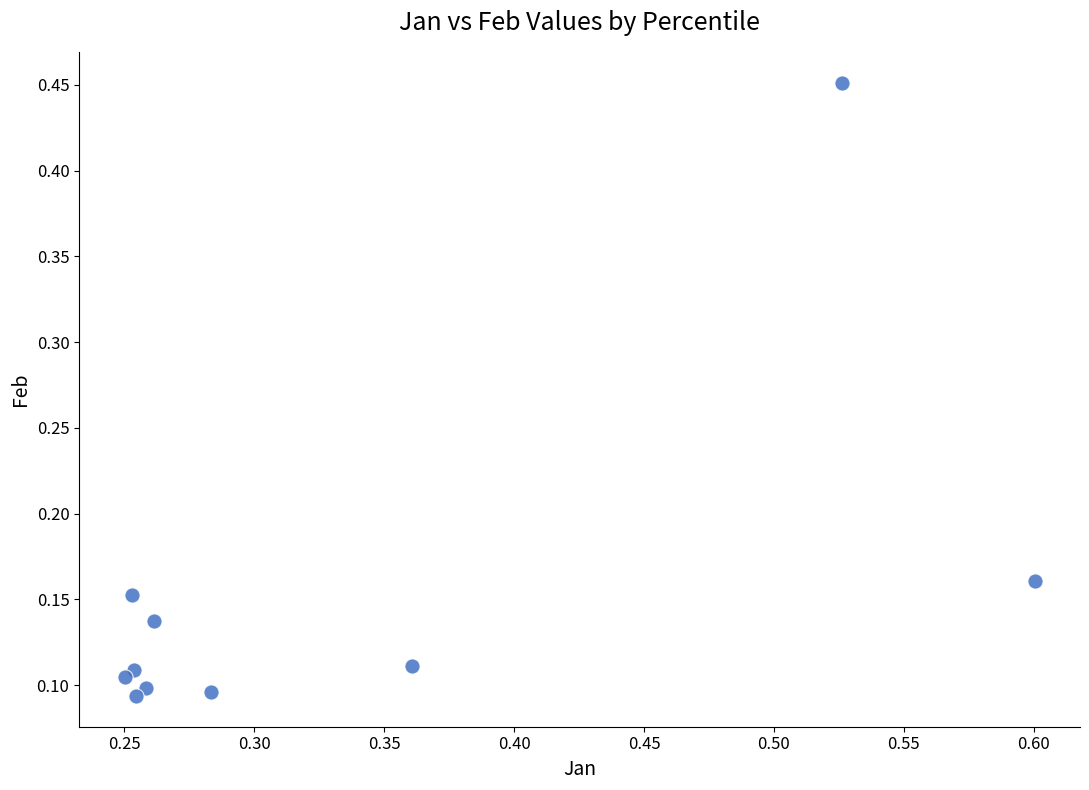

What is the range of X values (max minus min)?

0.4